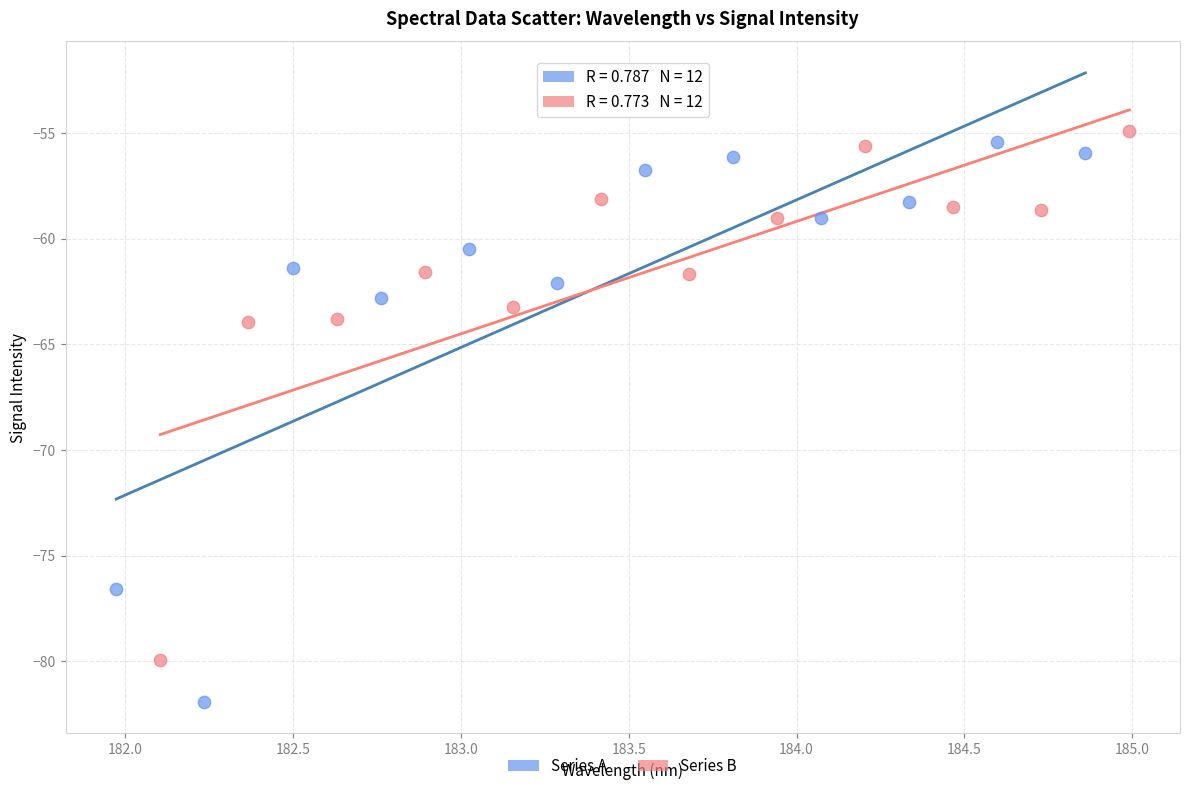

What are all the series names shown in the legend?

Series A, Series B